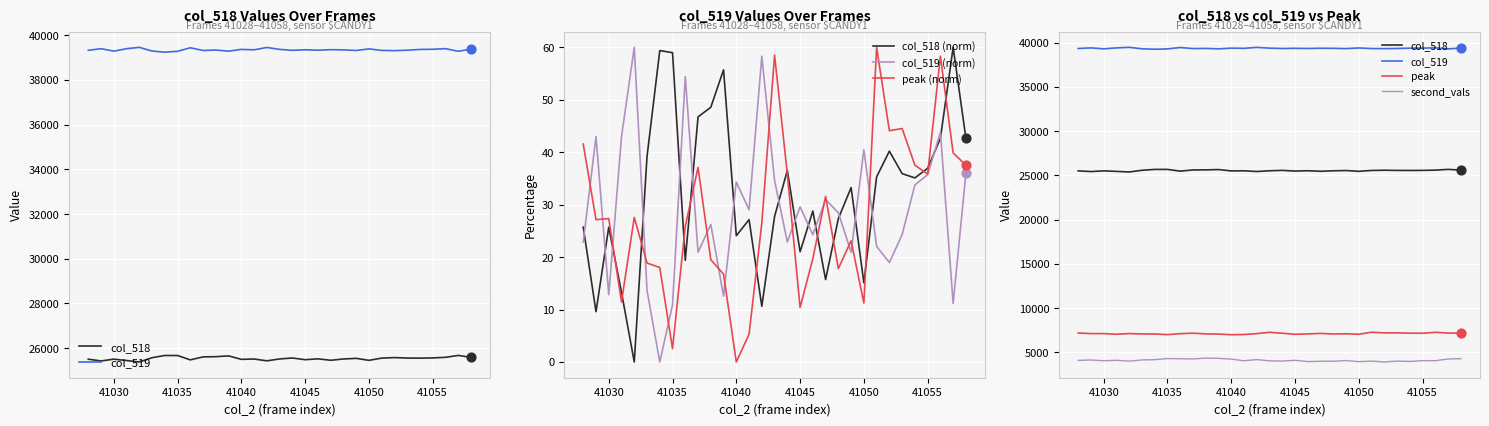

After their last crossing, which series has the higher values: col_518 (norm) or peak (norm)?

col_518 (norm)